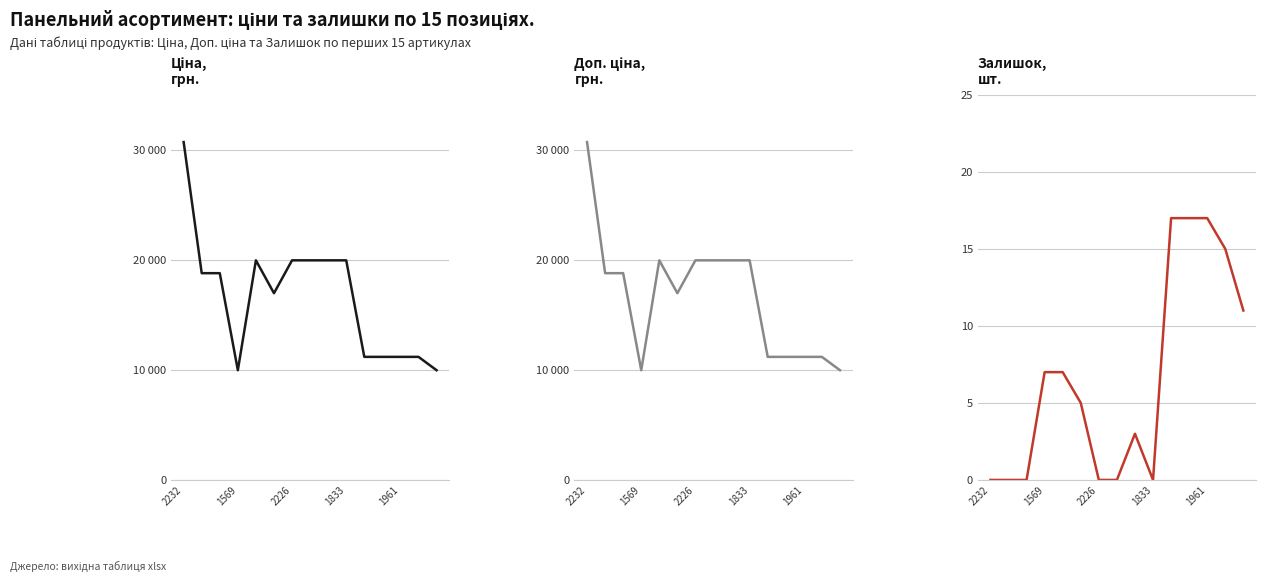

Where does the Ціна series first go above 18796?

2232